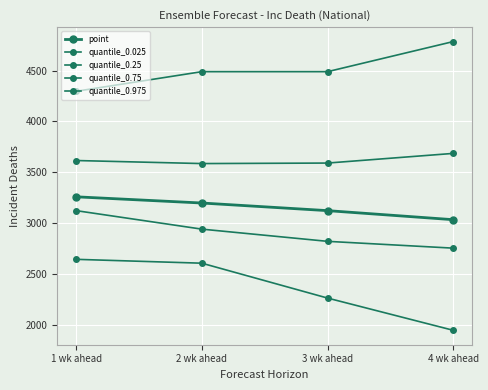

How many lines are shown in the chart?

5